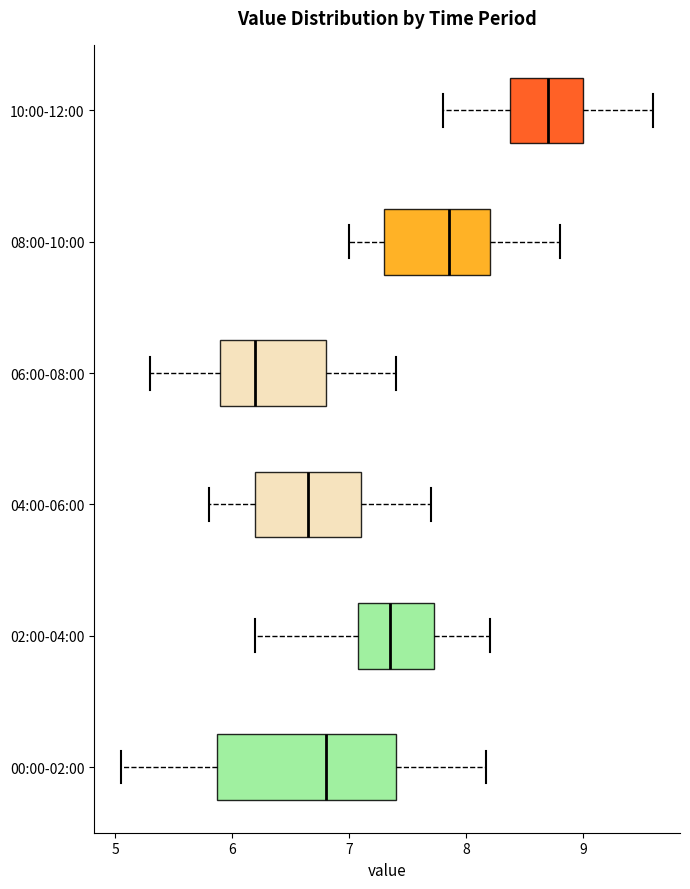

Reading bottom to top, read every box against the x-axis: the position of its median line, the range the box covers, and the ends of its whiskers. The values are not printed on the chart, so give them approximately, as read against the axis.

00:00-02:00: median 6.8, box 5.9 to 7.4, whiskers 5.1 to 8.2
02:00-04:00: median 7.4, box 7.1 to 7.7, whiskers 6.2 to 8.2
04:00-06:00: median 6.7, box 6.2 to 7.1, whiskers 5.8 to 7.7
06:00-08:00: median 6.2, box 5.9 to 6.8, whiskers 5.3 to 7.4
08:00-10:00: median 7.9, box 7.3 to 8.2, whiskers 7.0 to 8.8
10:00-12:00: median 8.7, box 8.4 to 9.0, whiskers 7.8 to 9.6